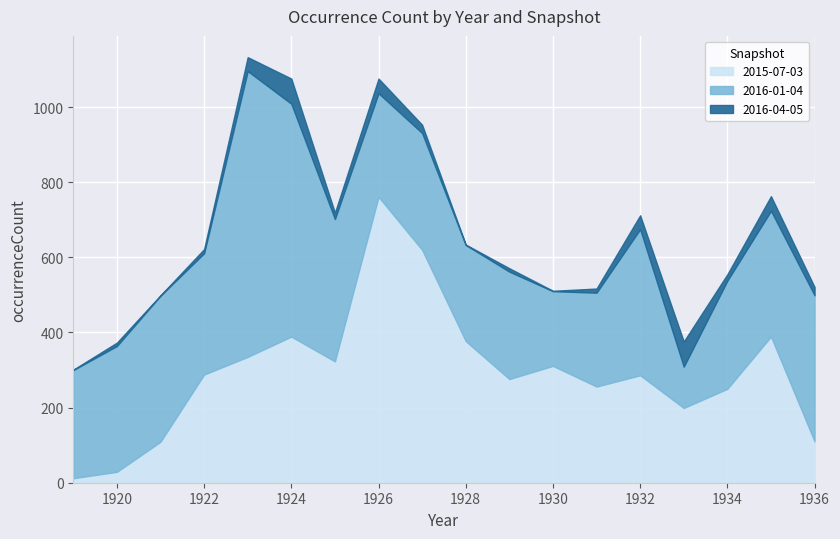

In 2016-01-04, how many points are lower than both neighbors (excluding endpoints)?

5